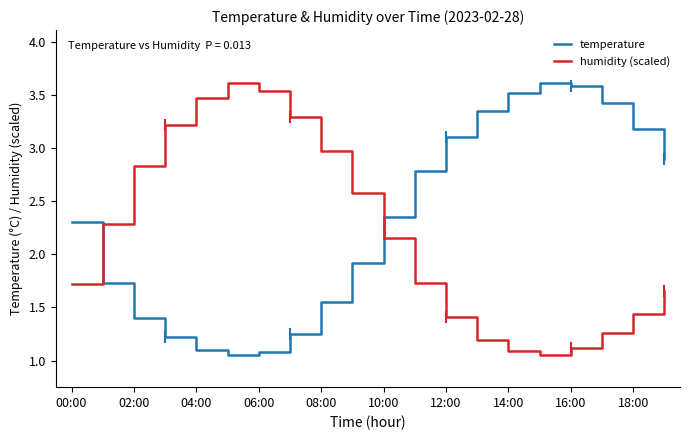

Rank the series by their average value, from highest to lowest.

temperature, humidity (scaled)